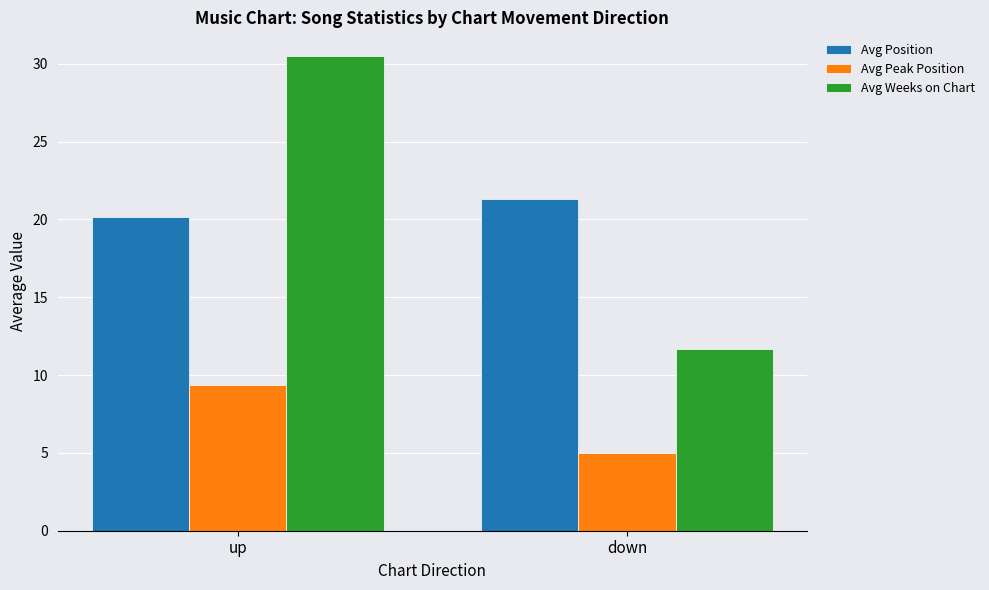

Is the value of Avg Position at up greater than the value of Avg Peak Position at up?

Yes